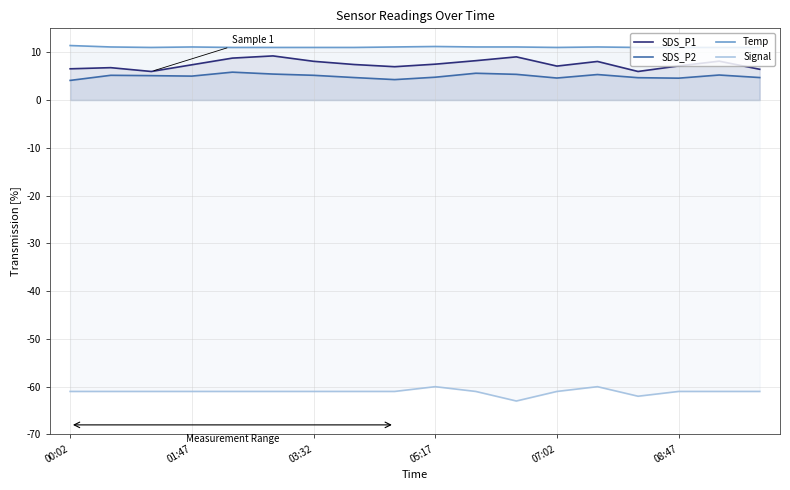

What is the difference between the maximum and minimum values in the Signal series?

3.0